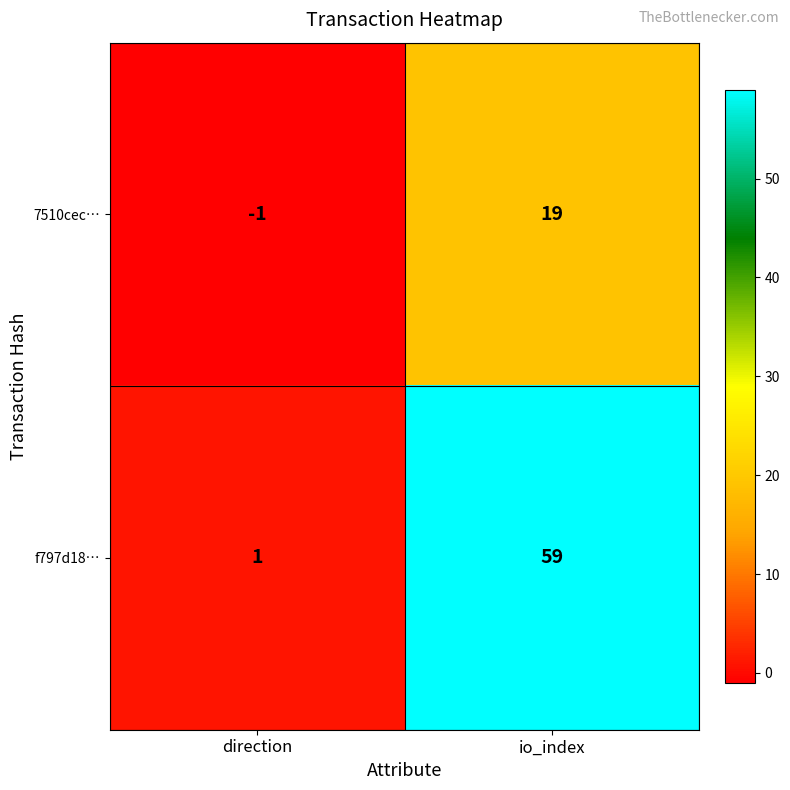

What is the greatest value displayed?

59